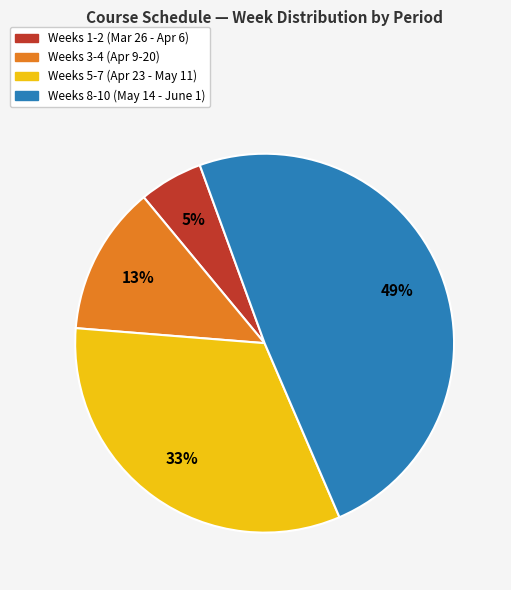

Count the number of slices in the pie.

4